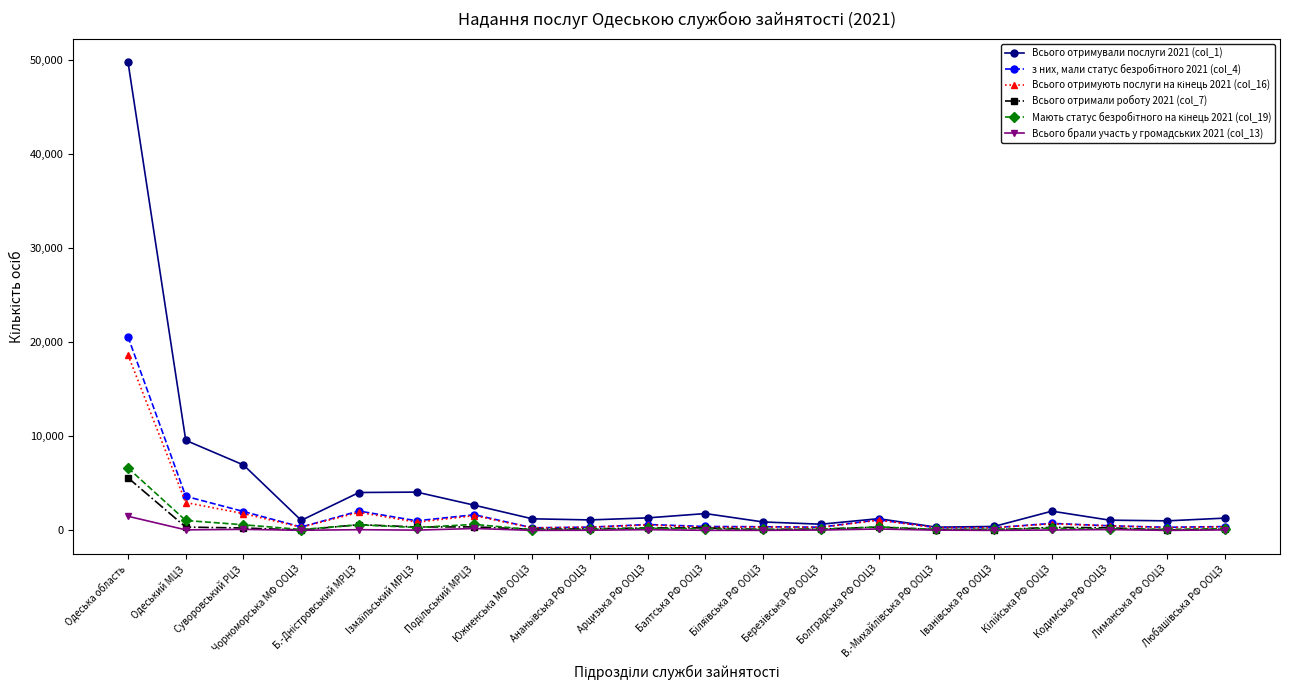

Is it true that Всього отримали роботу 2021 (col_7) equals 253 at Суворовський РЦЗ?

True